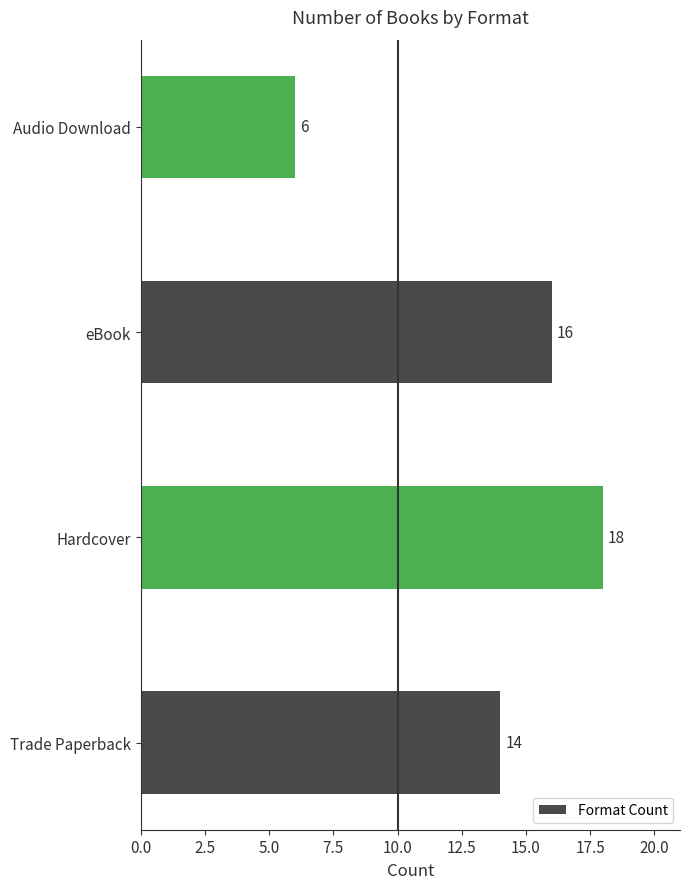

Count the values in the range 14 to 18.

3